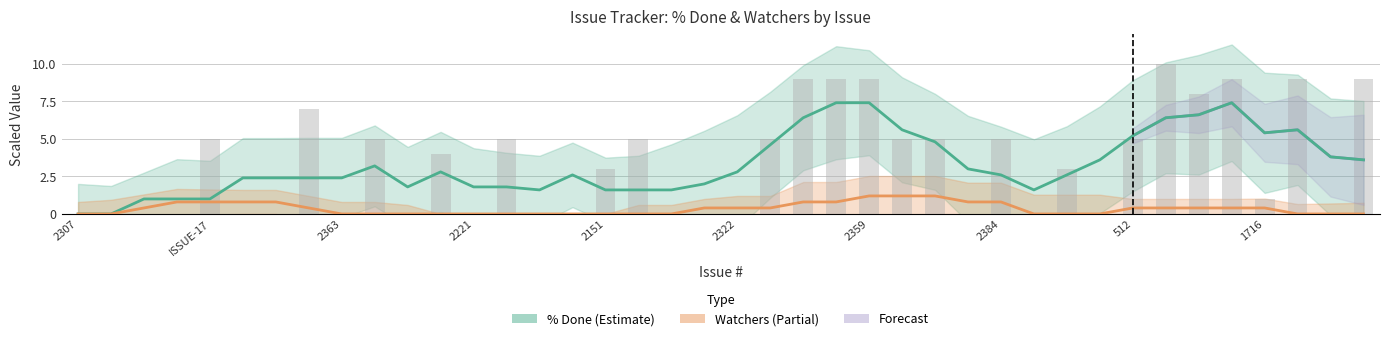

What is the average value?

3